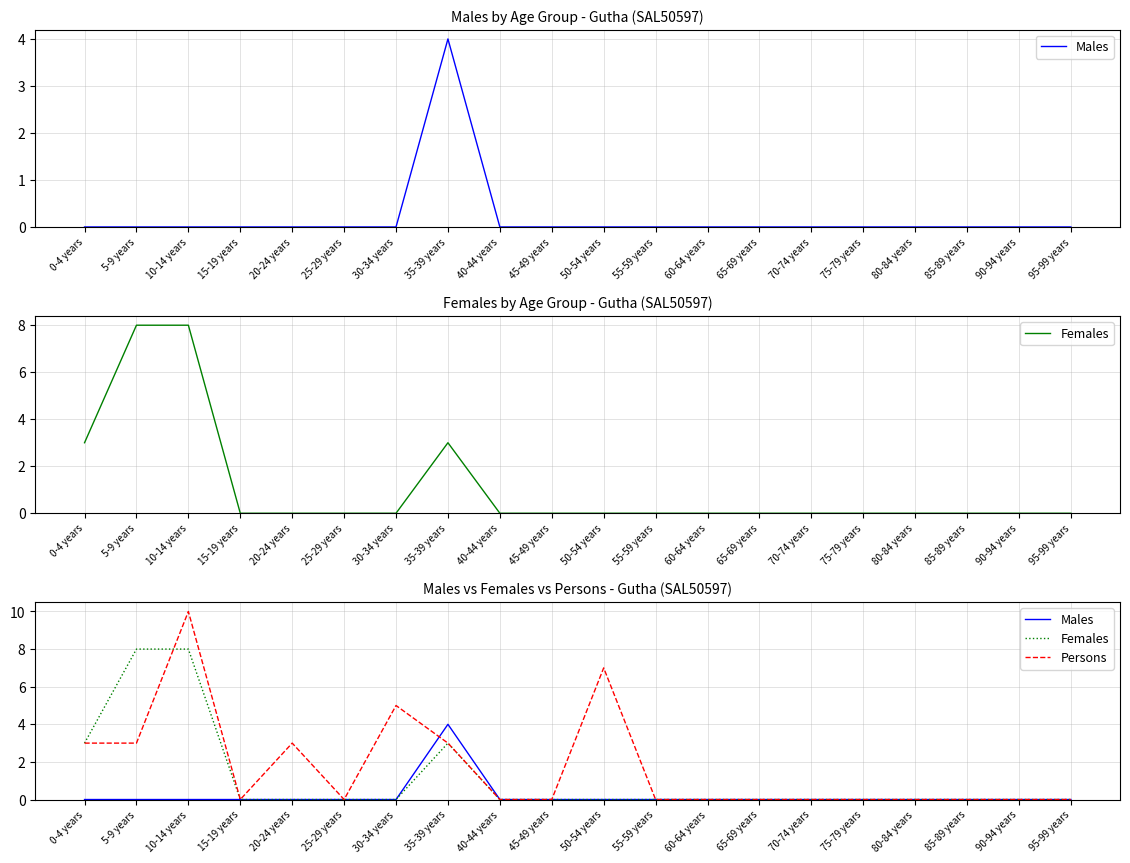

Reading right to left, list all the values displayed in this chart.

Males: 0	0	0	0	0	0	0	0	0	0	0	0	4	0	0	0	0	0	0	0
Females: 0	0	0	0	0	0	0	0	0	0	0	0	3	0	0	0	0	8	8	3
Persons: 0	0	0	0	0	0	0	0	0	7	0	0	3	5	0	3	0	10	3	3